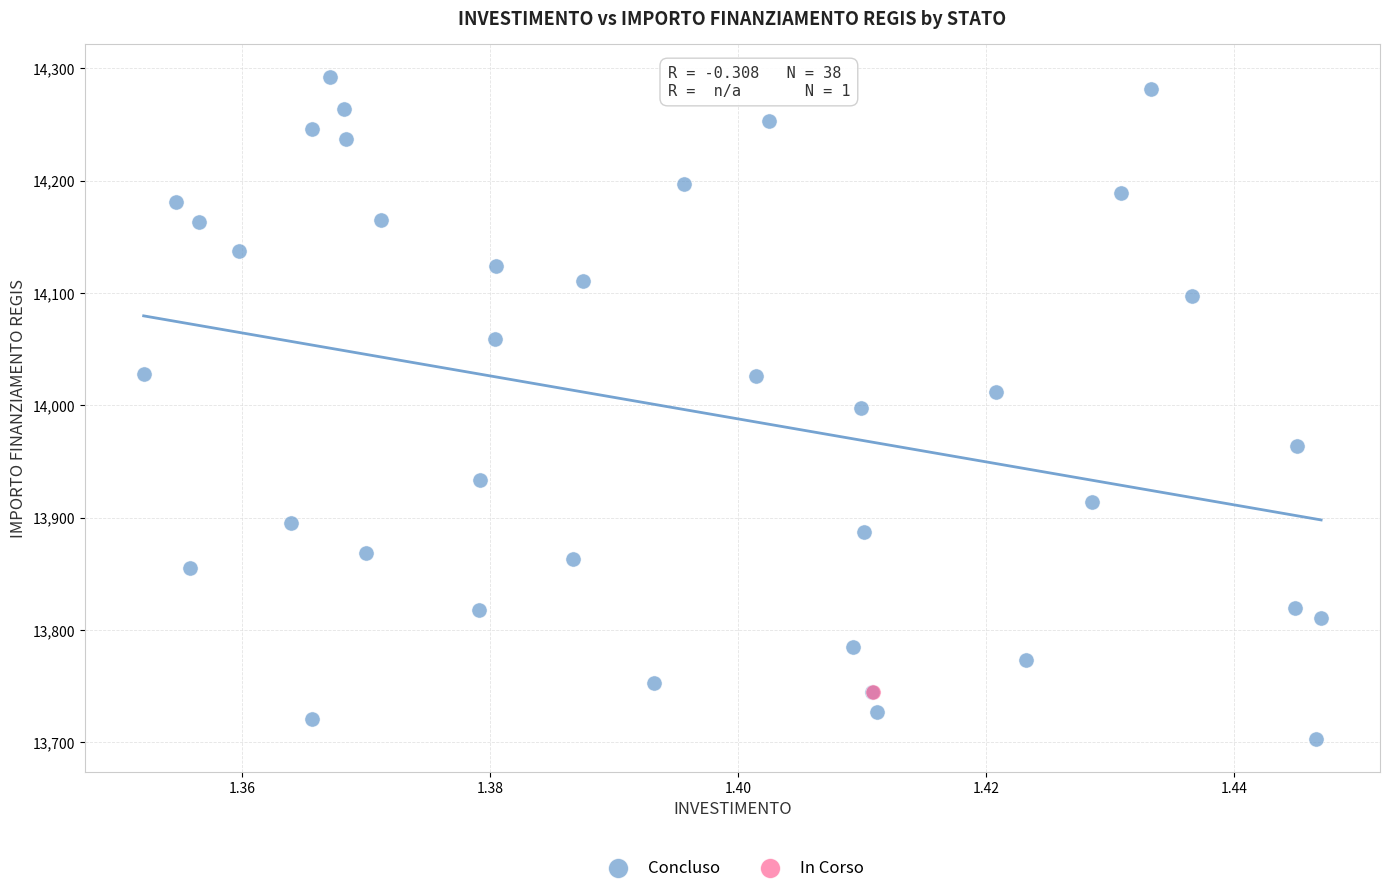

What are all the series names shown in the legend?

Concluso, In Corso